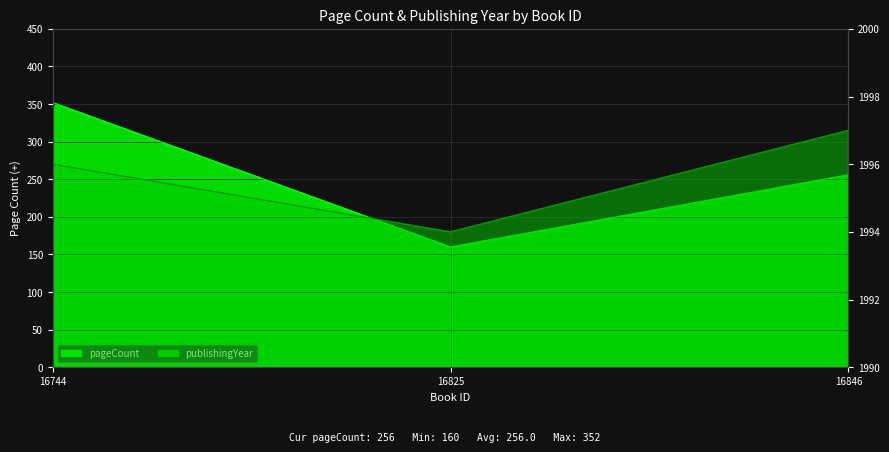

The value of publishingYear at 16825 is 1994. True or false?

True